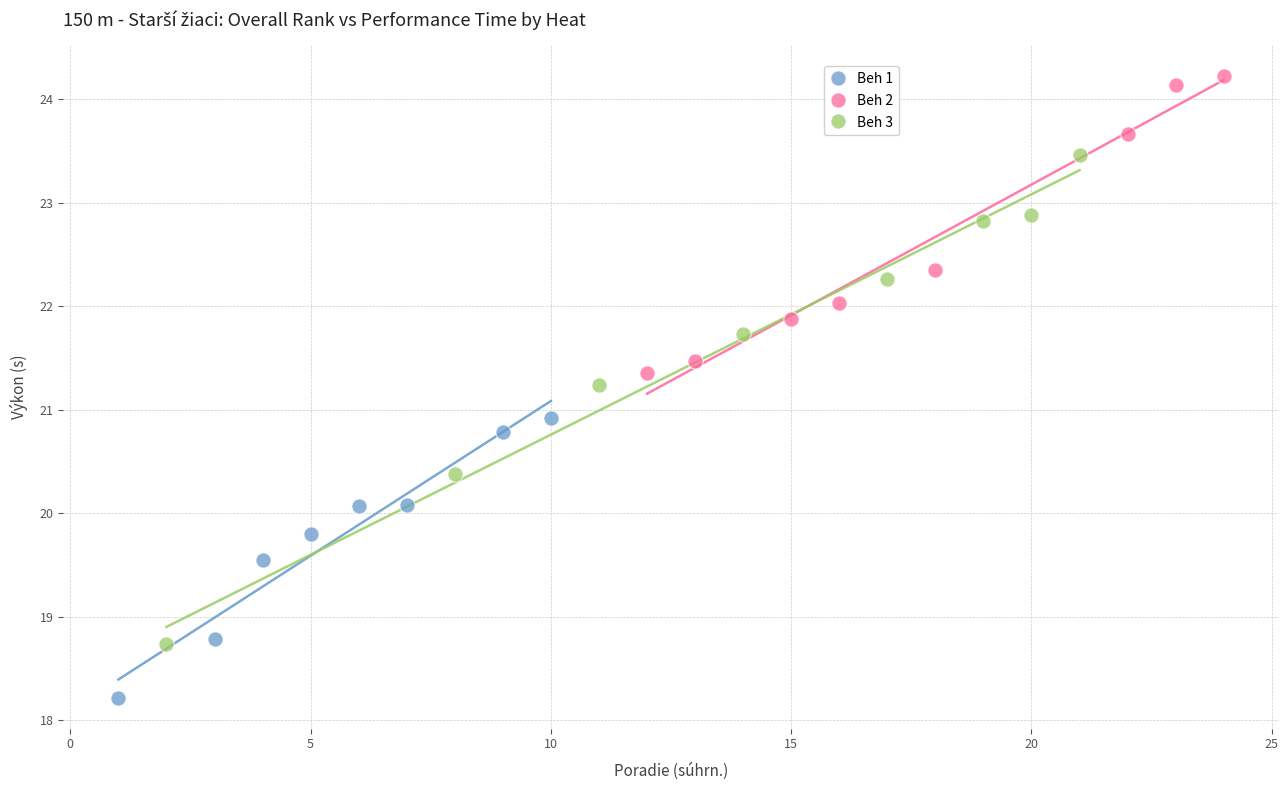

Which series reaches the minimum Y coordinate?

Beh 1